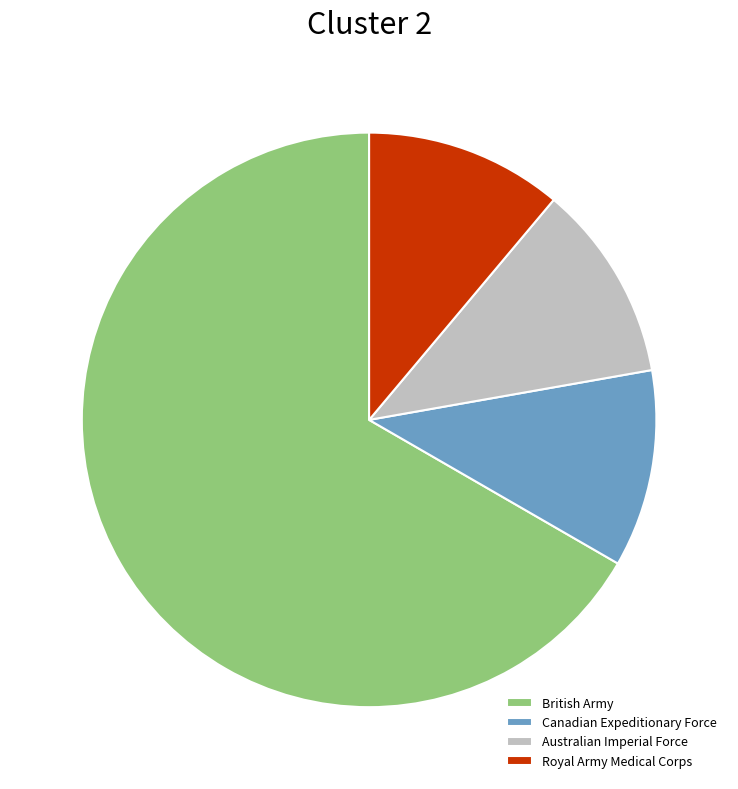

How many segments does this pie chart have?

4